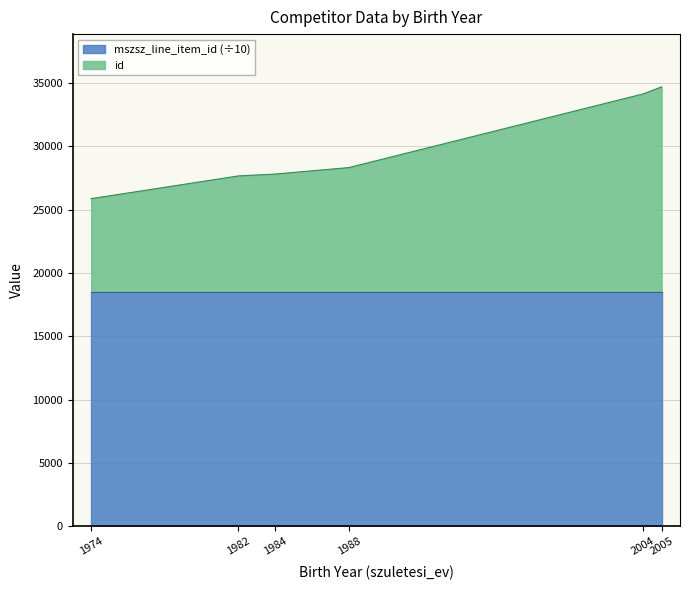

What is the sum of all values?

178569.8